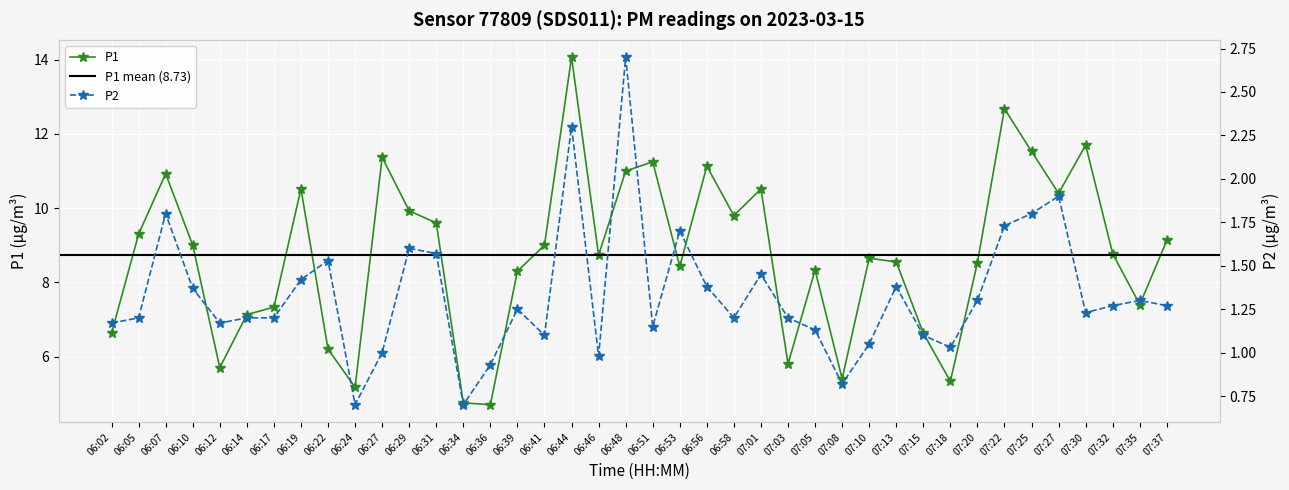

At which category does P1 reach its first local valley?

06:12